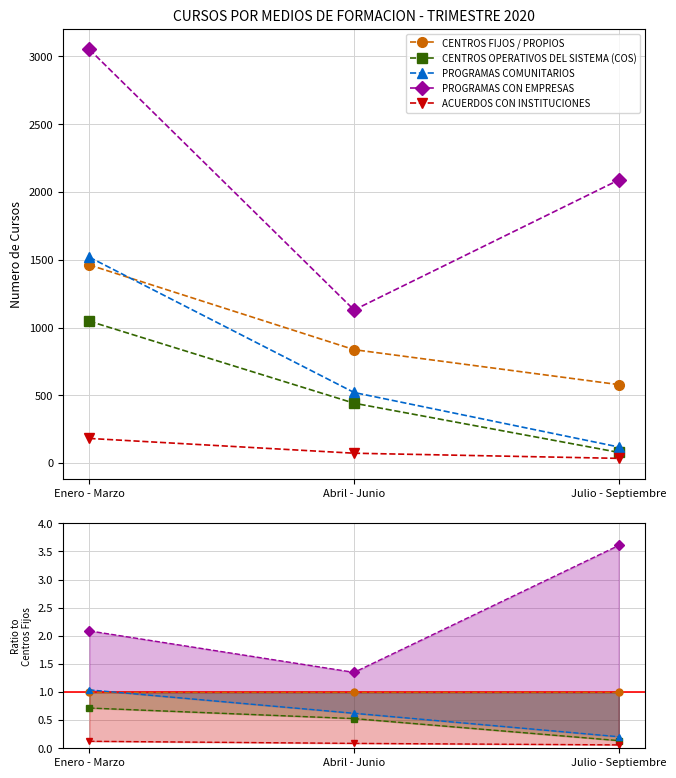

Which category has the lowest value across all series?

Julio - Septiembre